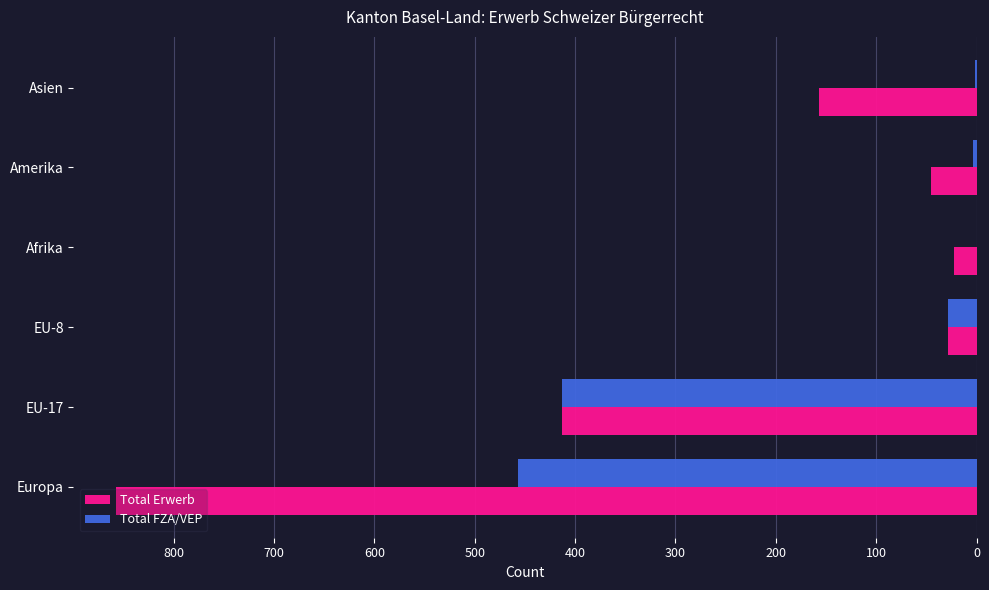

The Total Erwerb series shows 857 at Europa. True or false?

True